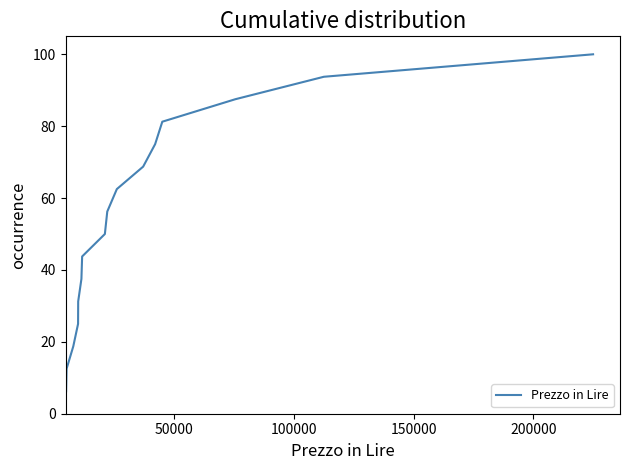

What is the greatest value displayed?

100.0